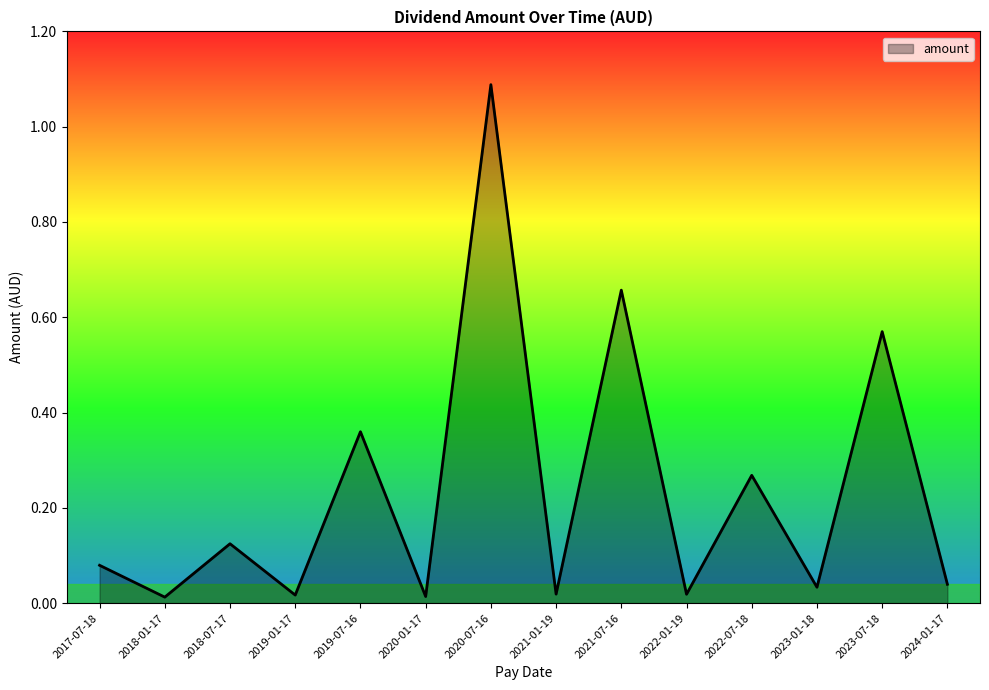

True or false: the data shows 1.0 at 2021-07-16.

False